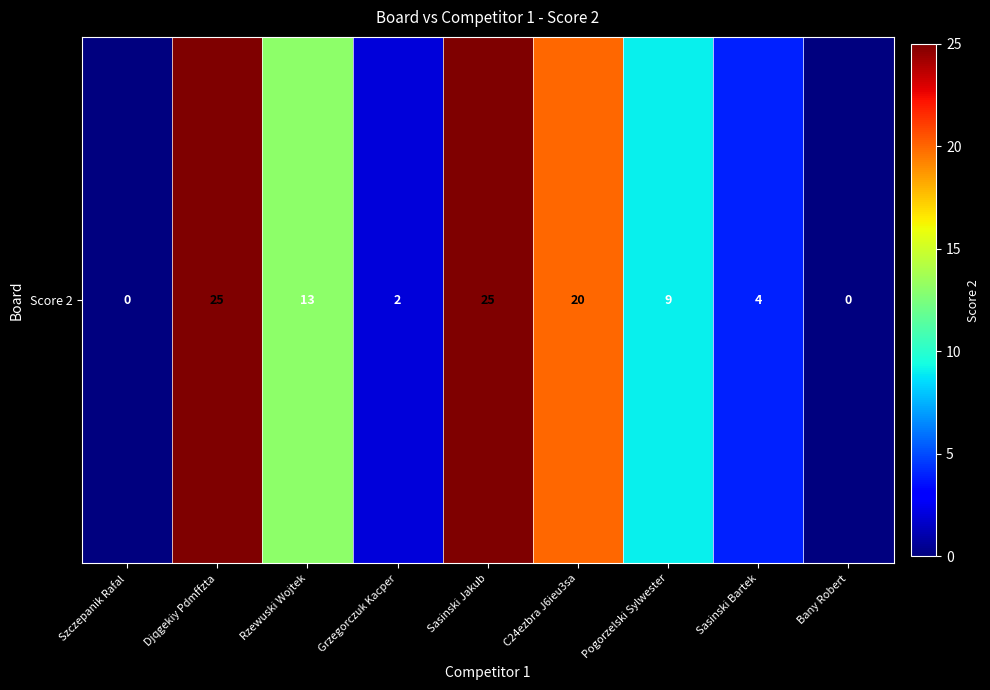

What is the change in value from Szczepanik Rafal to C24ezbra J6ieu3sa?

+20